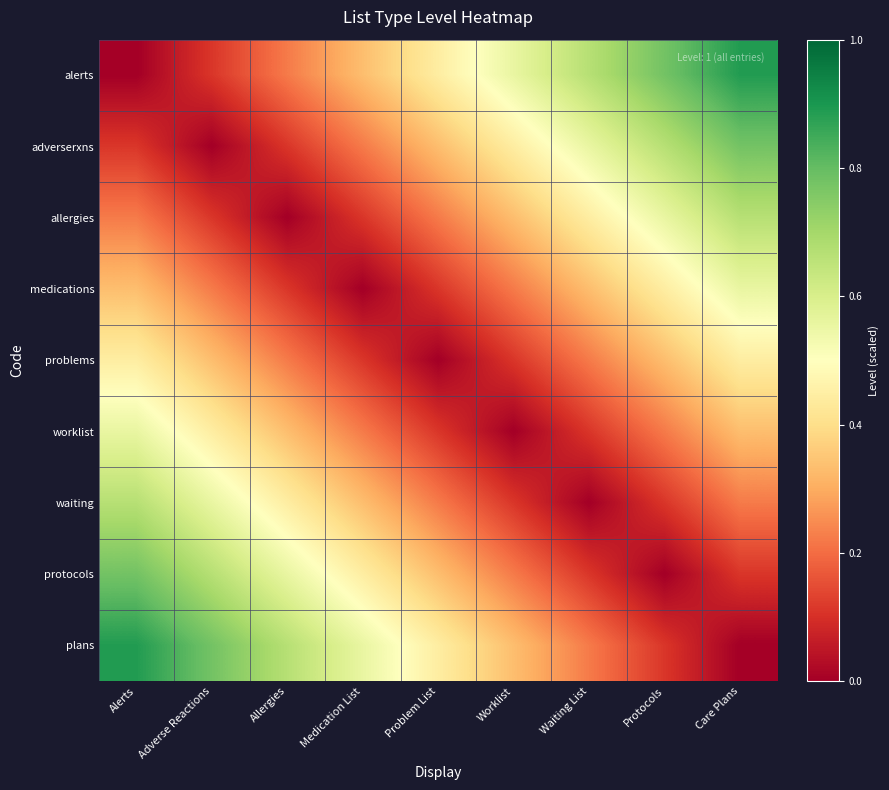

What is the difference between the highest and lowest values at Worklist?

0.6